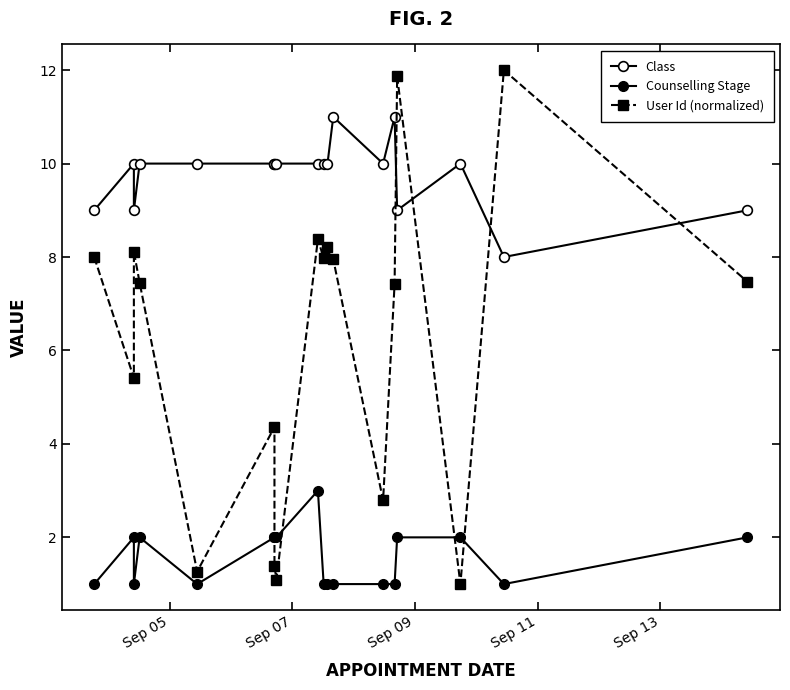

True or false: User Id (normalized) and Class cross at least once.

True